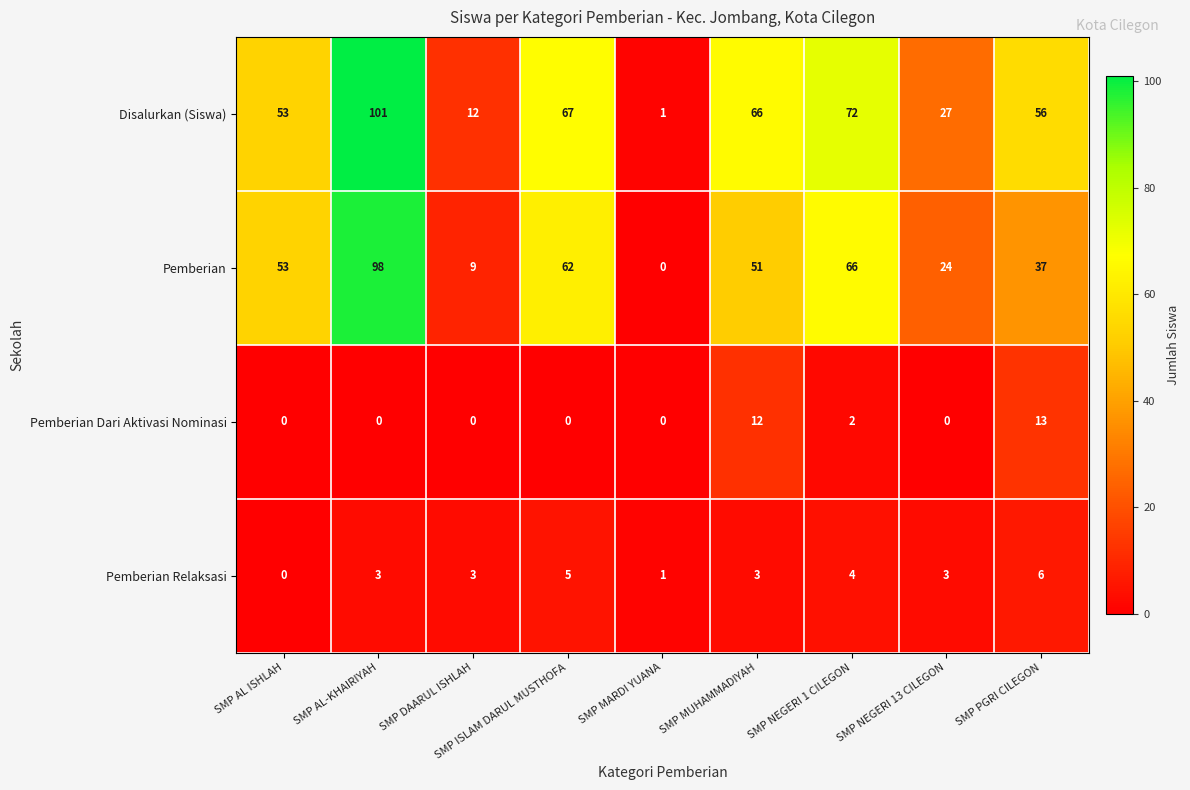

What is the difference between the highest and lowest values at SMP NEGERI 13 CILEGON?

27